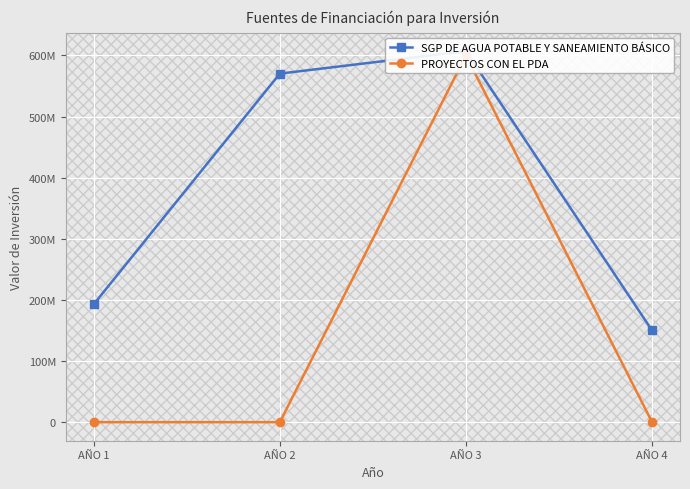

Which series has the largest total across all categories?

SGP DE AGUA POTABLE Y SANEAMIENTO BÁSICO